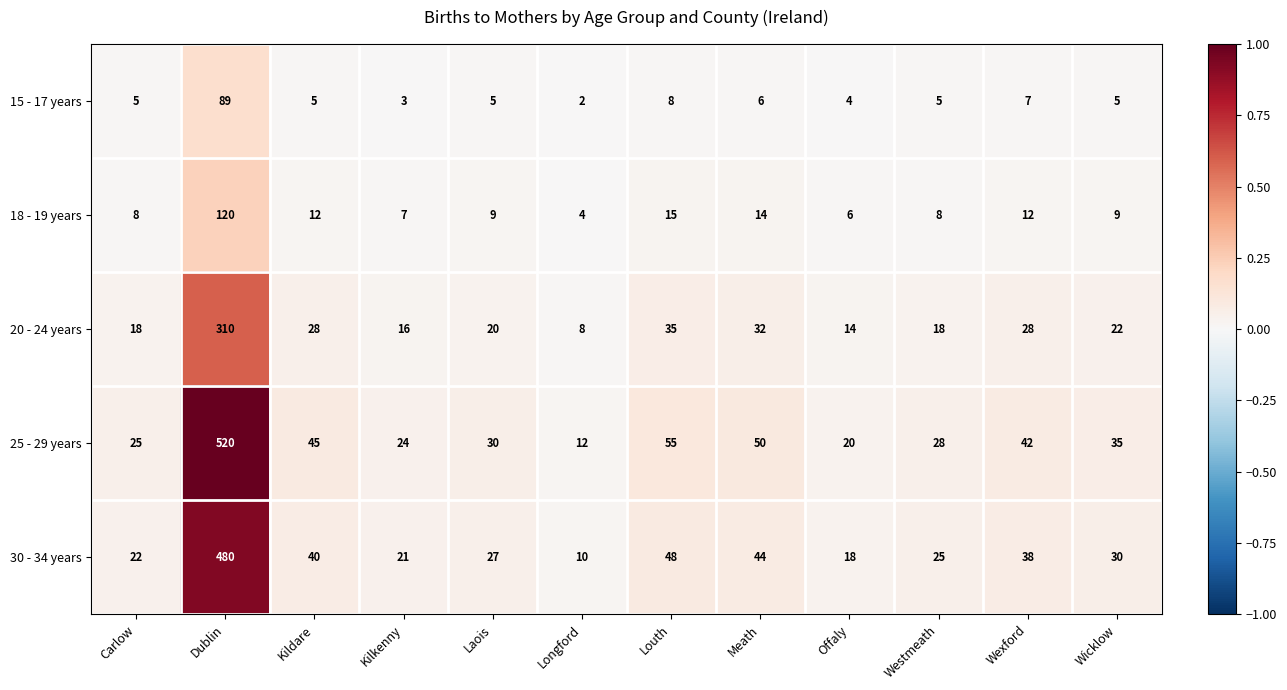

Which series has the widest spread of values?

25 - 29 years